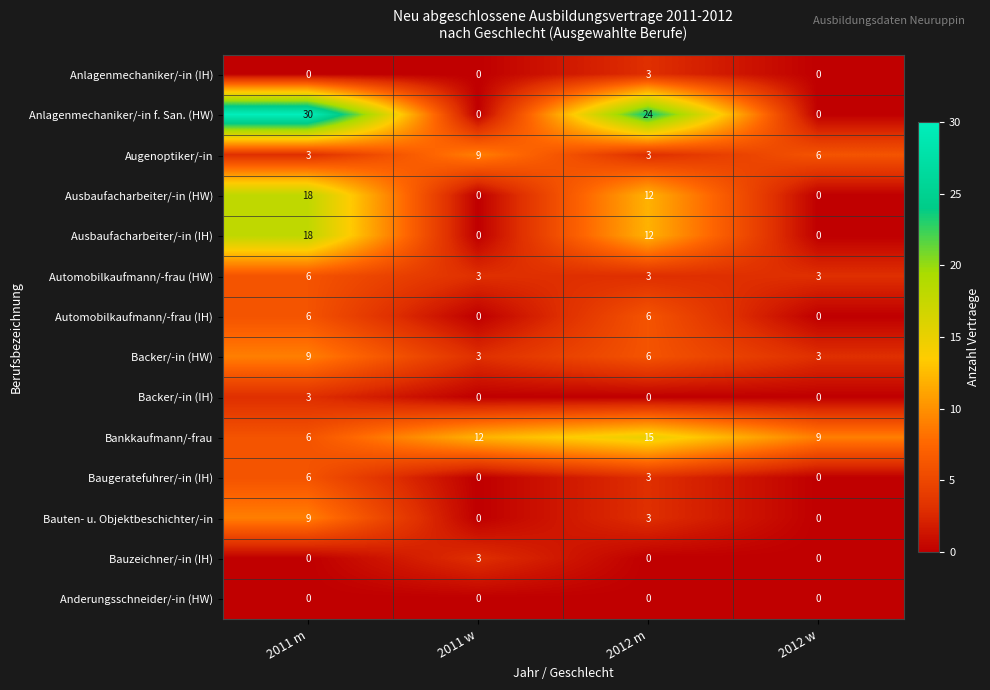

What is the difference between the highest and lowest values at 2012 w?

9